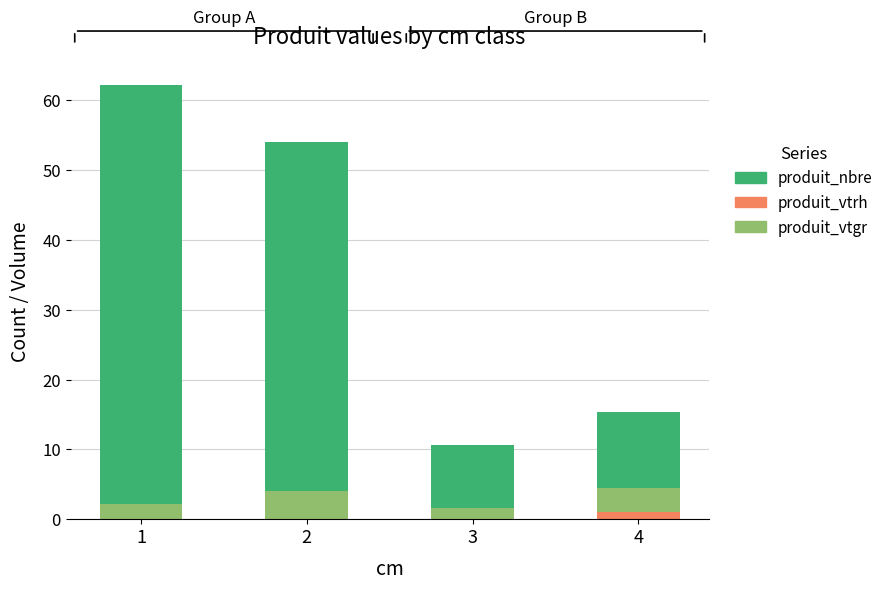

The produit_vtrh series shows 0.0 at 2. True or false?

True